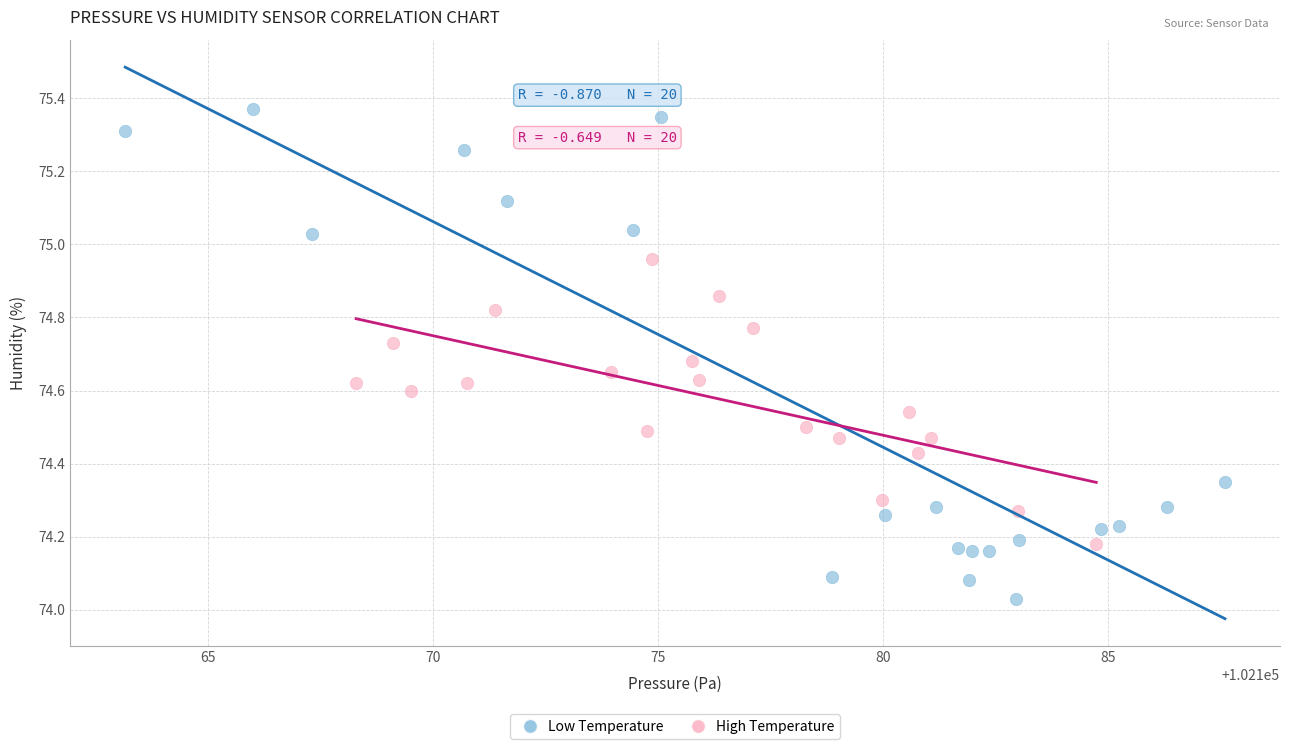

Which series reaches the maximum Y coordinate?

Low Temperature